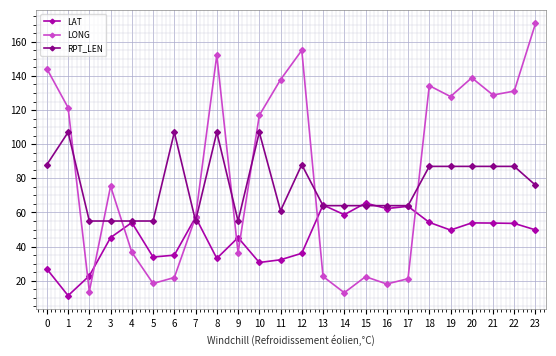

Count the number of data series in this chart.

3